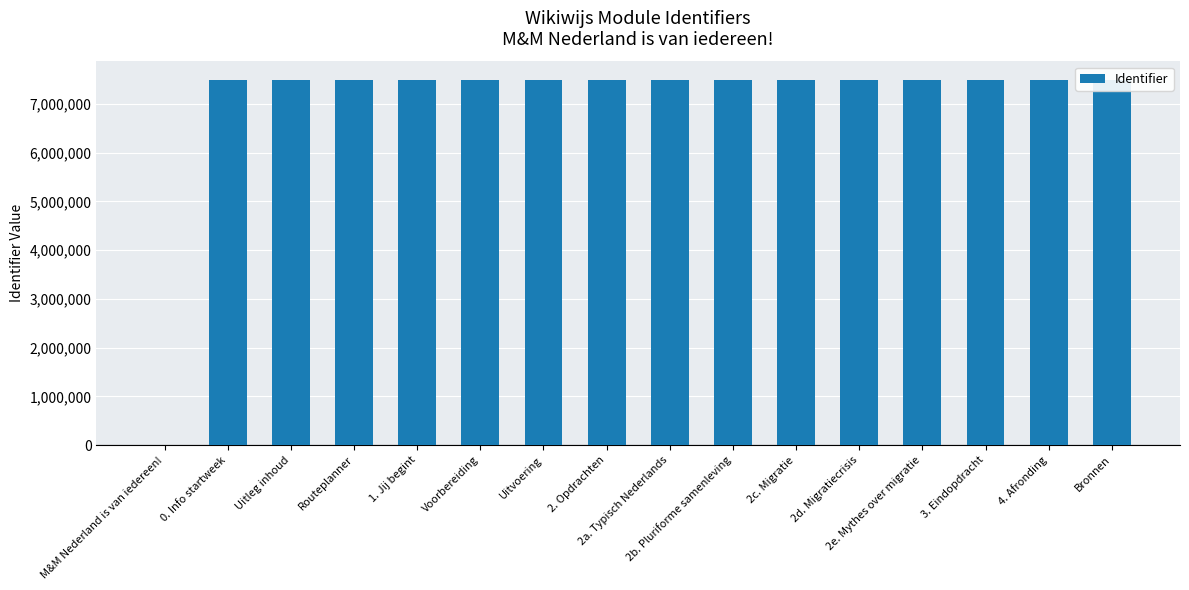

What is the sum of all values?

112255593